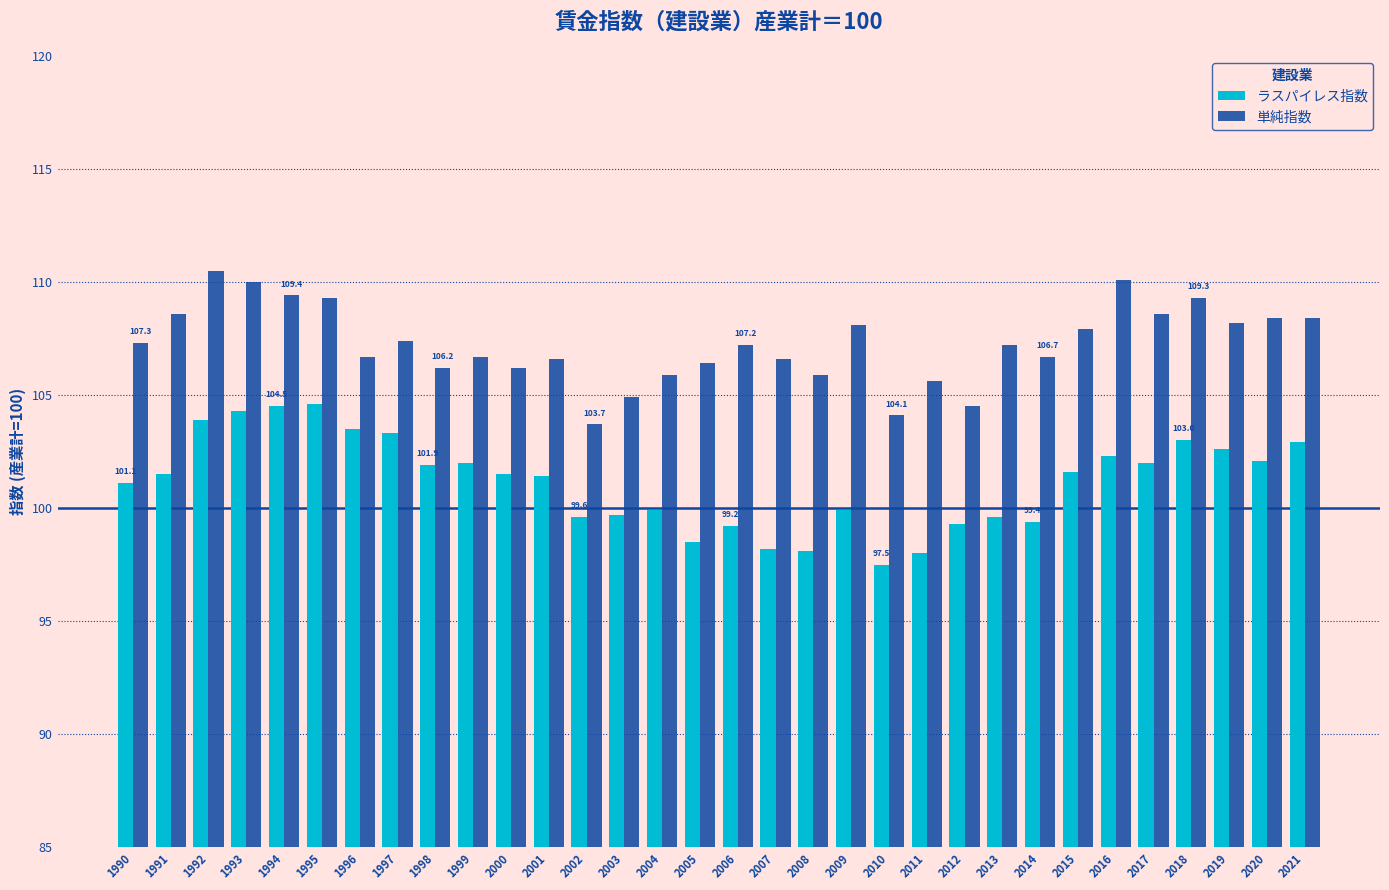

How many data points does each series have?

32